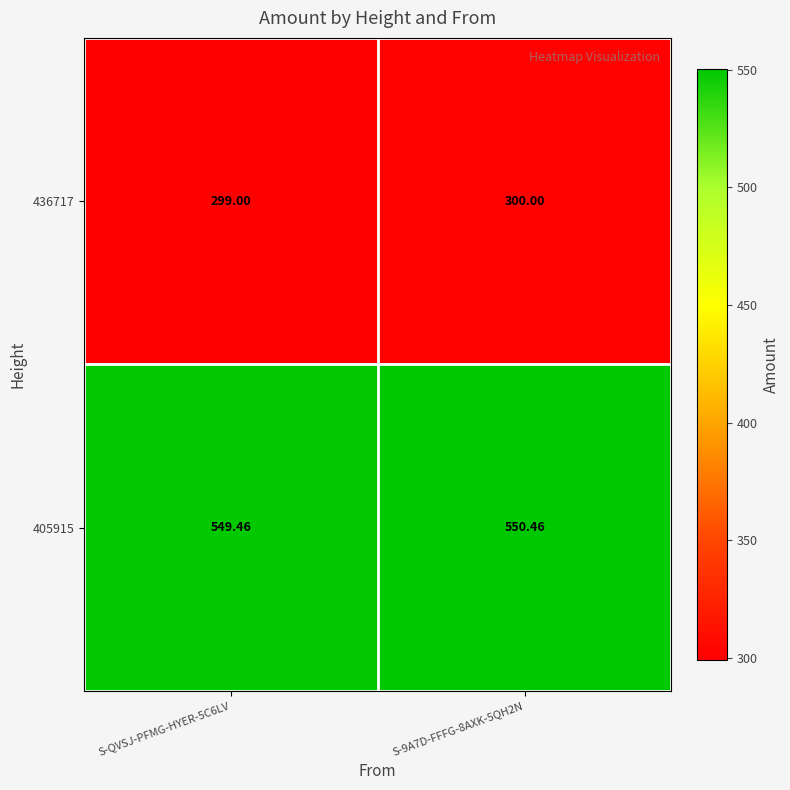

How many series are shown in this chart?

2